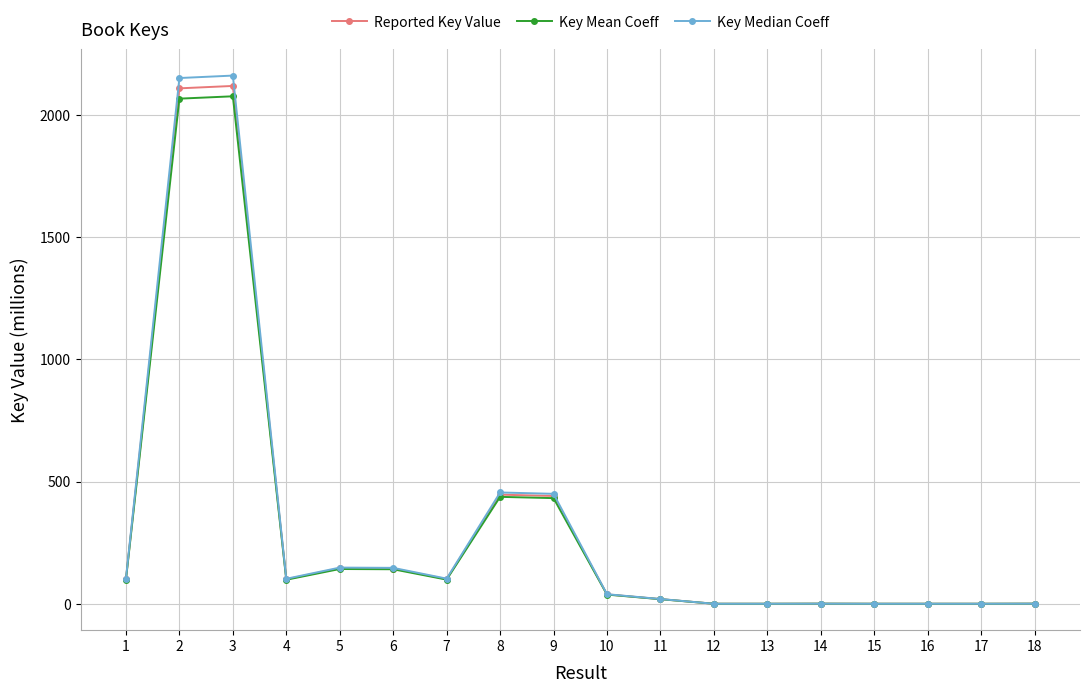

At which category does Key Median Coeff reach its first local valley?

4